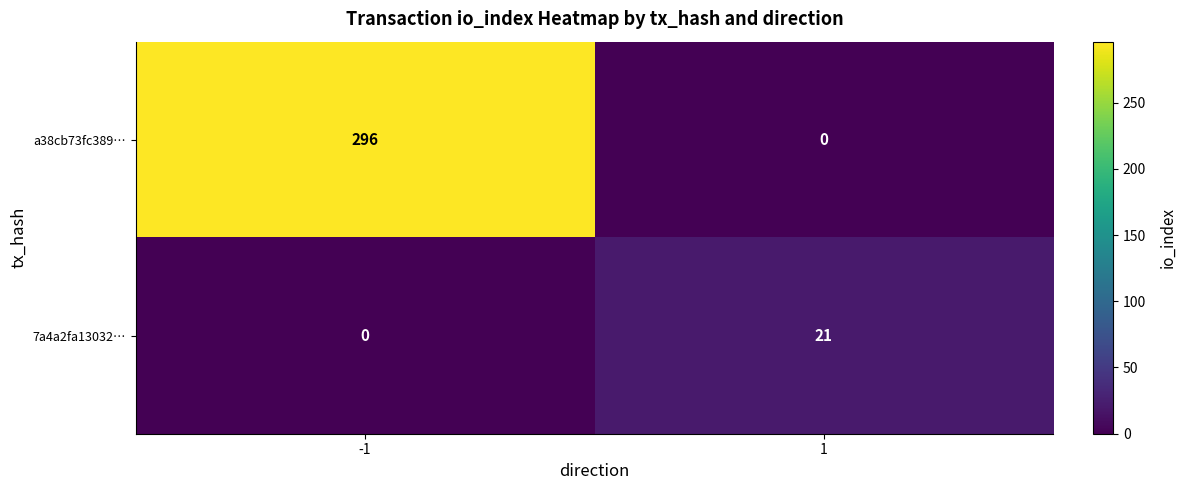

Which series changed the most between -1 and 1?

a38cb73fc389…